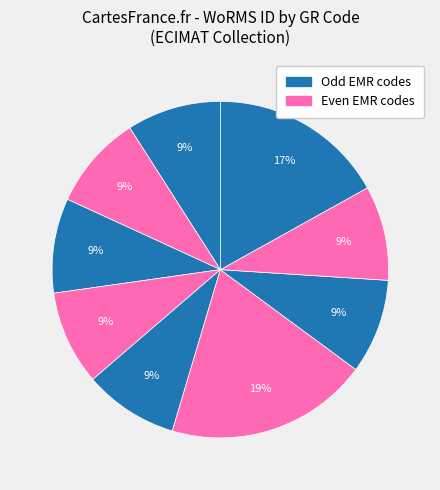

How many slices are in this pie chart?

9